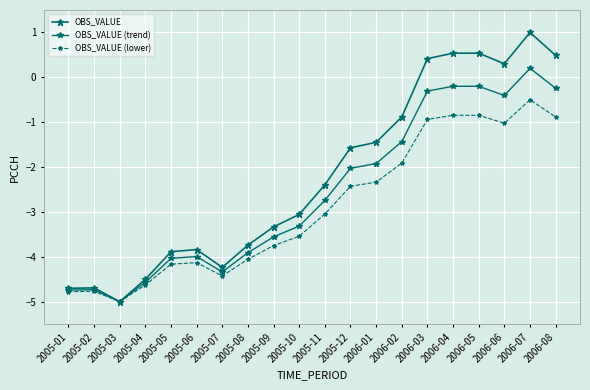

True or false: OBS_VALUE and OBS_VALUE (lower) intersect in this chart.

False